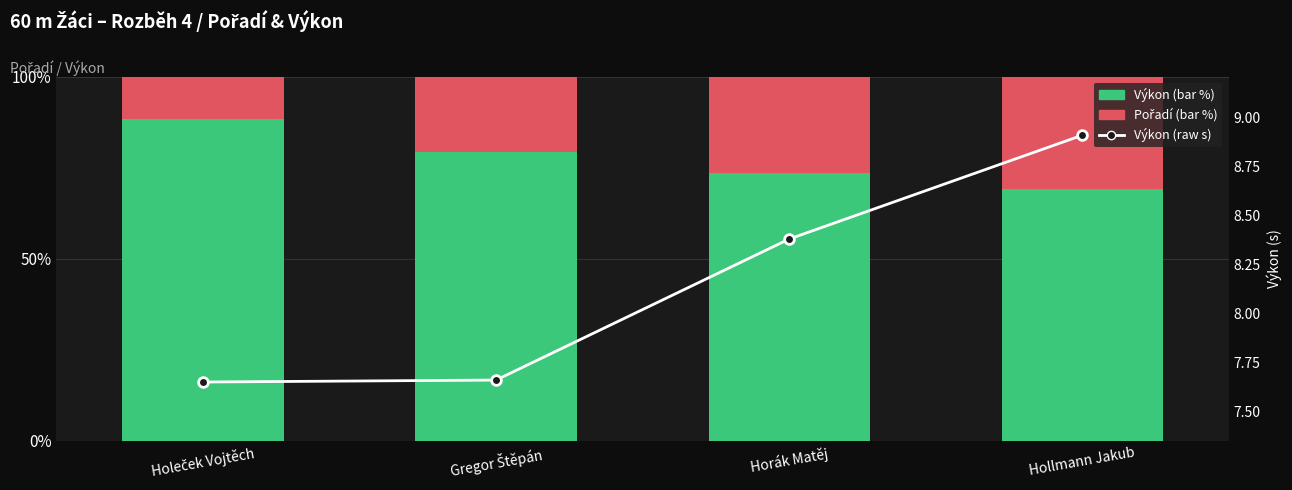

List the series in order of their peak value, lowest first.

Výkon (raw), Pořadí, Výkon